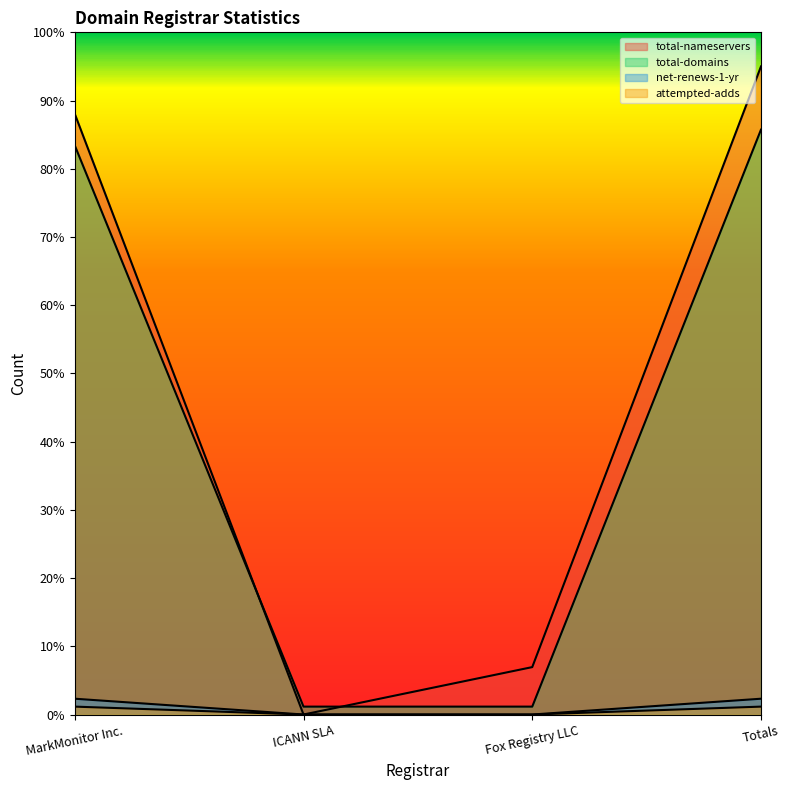

Which series has the largest total across all categories?

total-nameservers